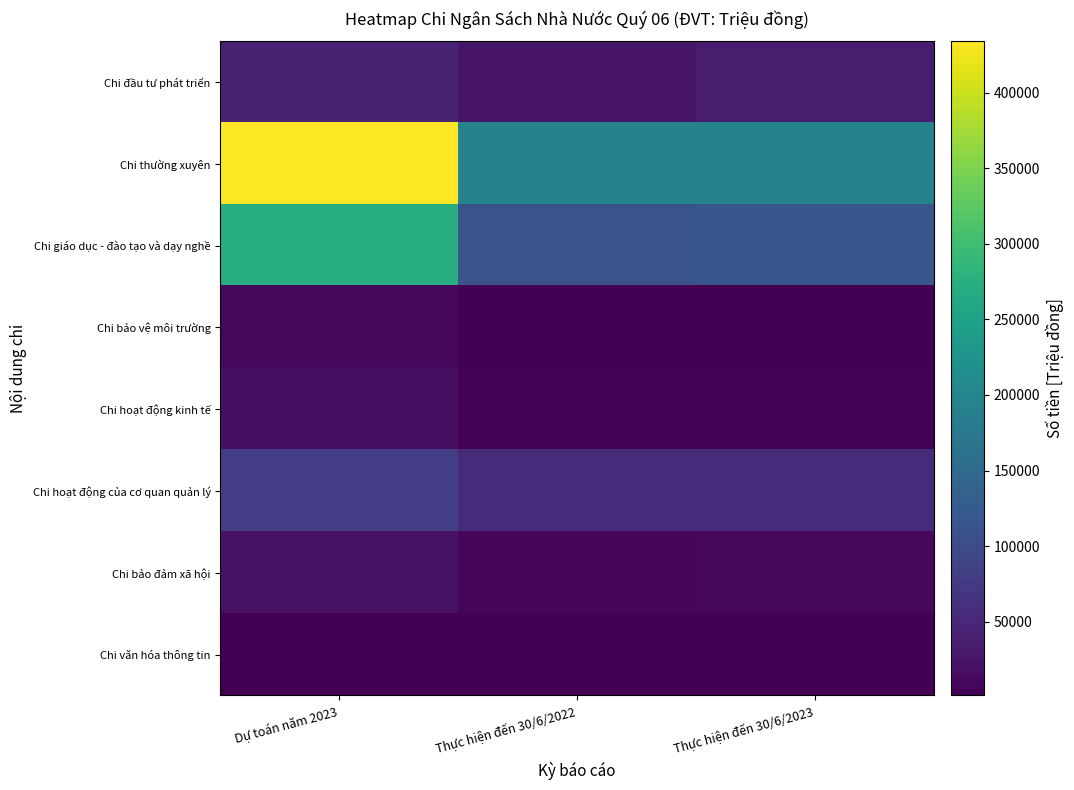

Which series has the largest range (max minus min)?

Chi thường xuyên